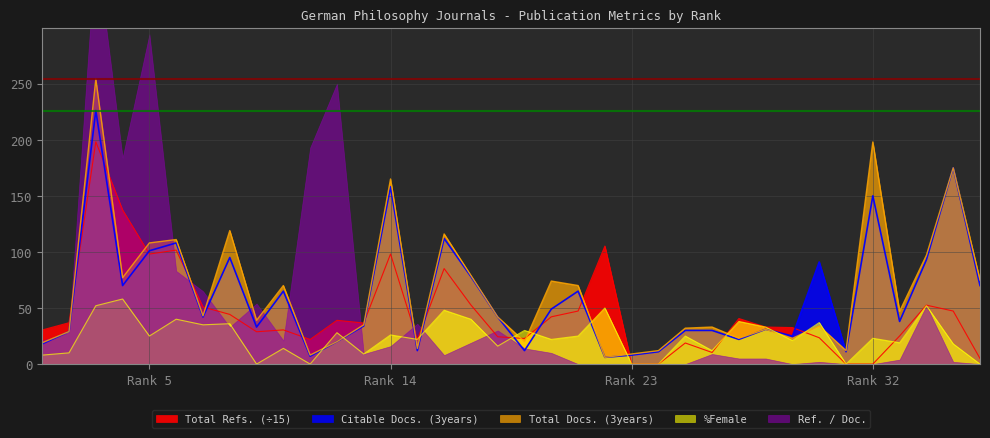

Between 32 and 24, which is larger?

32